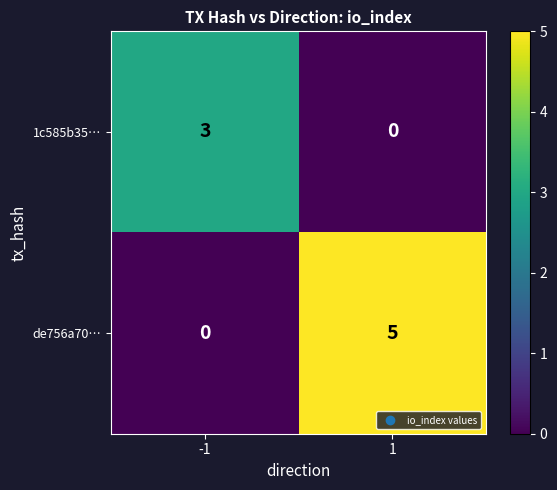

Rank the series by their average value, from lowest to highest.

1c585b35…, de756a70…